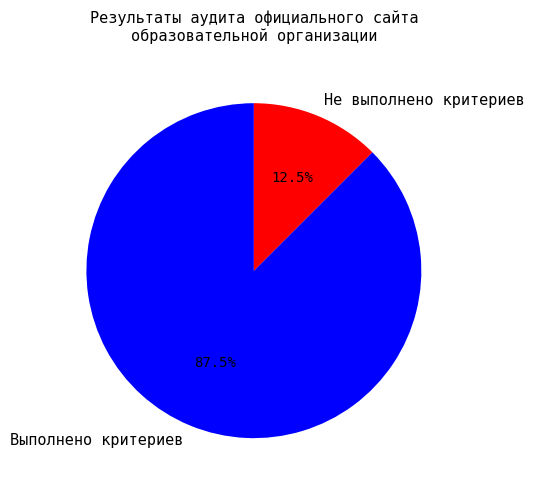

Which has a higher value, Не выполнено критериев or Выполнено критериев?

Выполнено критериев